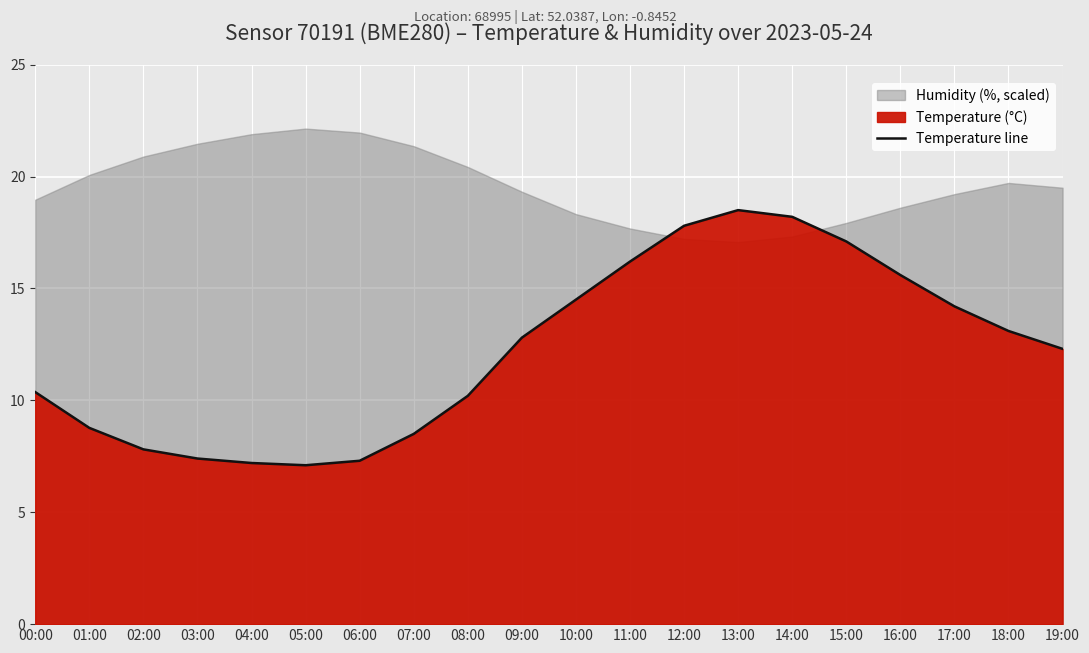

What is the change in value from 02:00 to 17:00?

+6.4